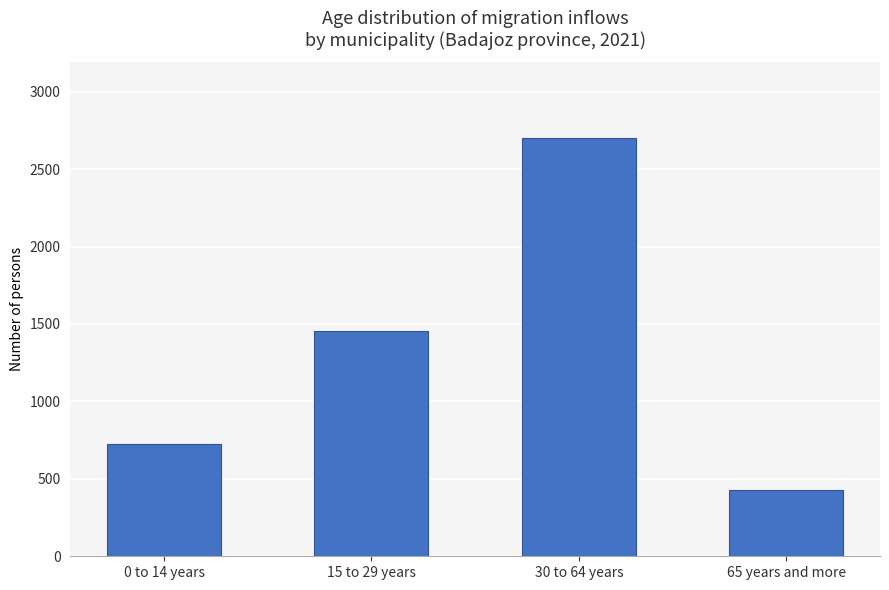

What is the label of the 2nd bar from the left?

15 to 29 years